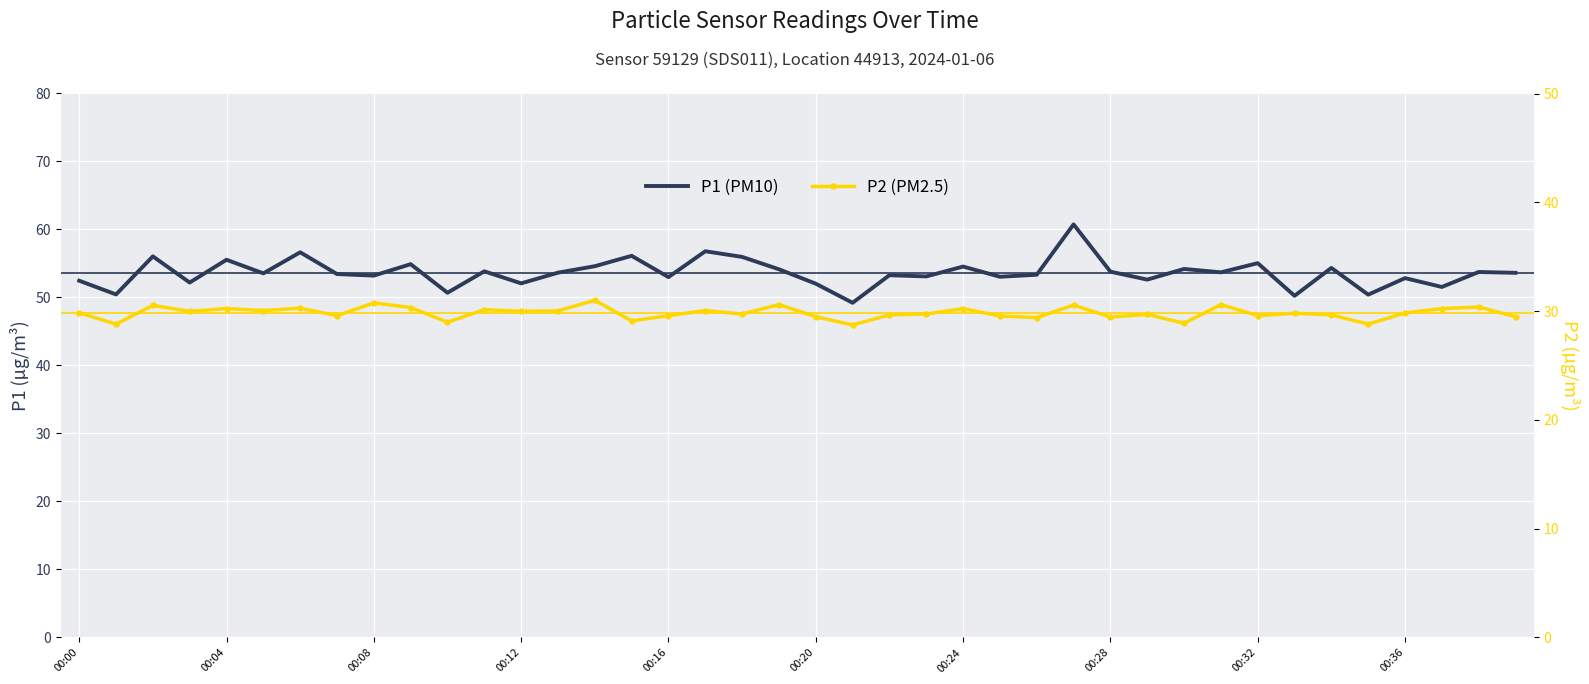

True or false: P2 (PM2.5) and P1 (PM10) intersect in this chart.

False